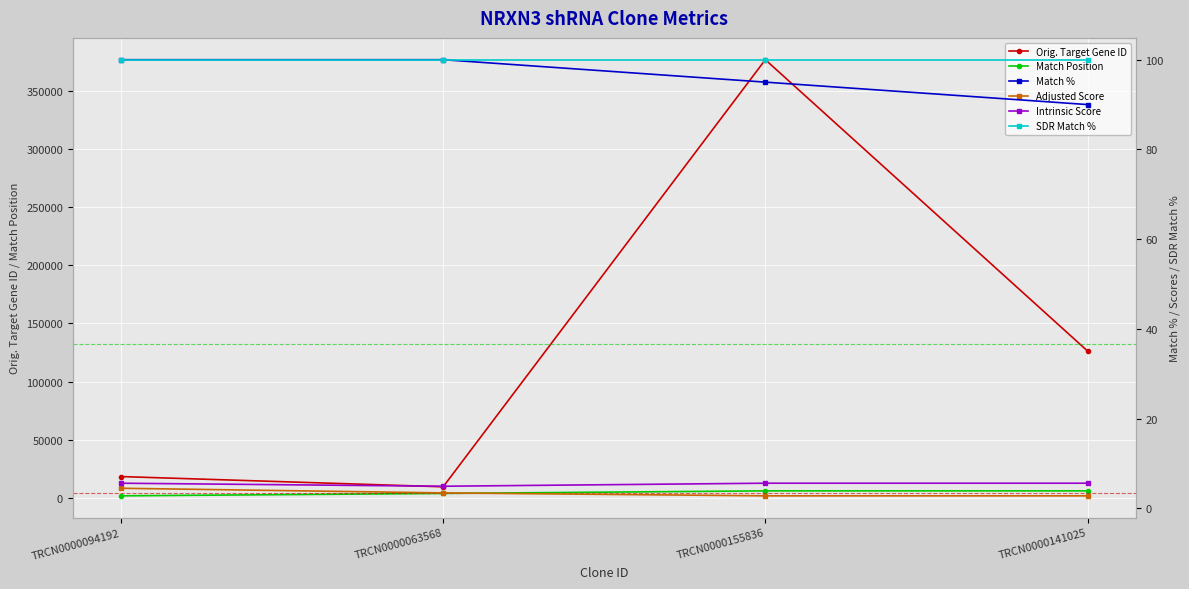

True or false: Intrinsic Score has more than 1 points higher than both neighbors.

False